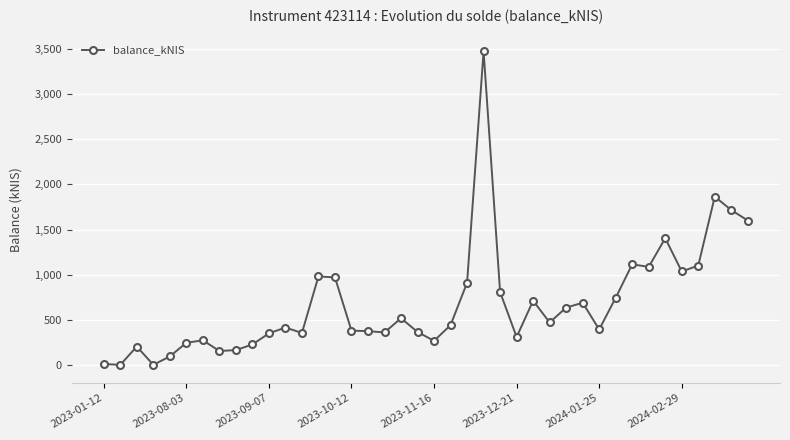

What is the maximum value shown in the chart?

3478.2